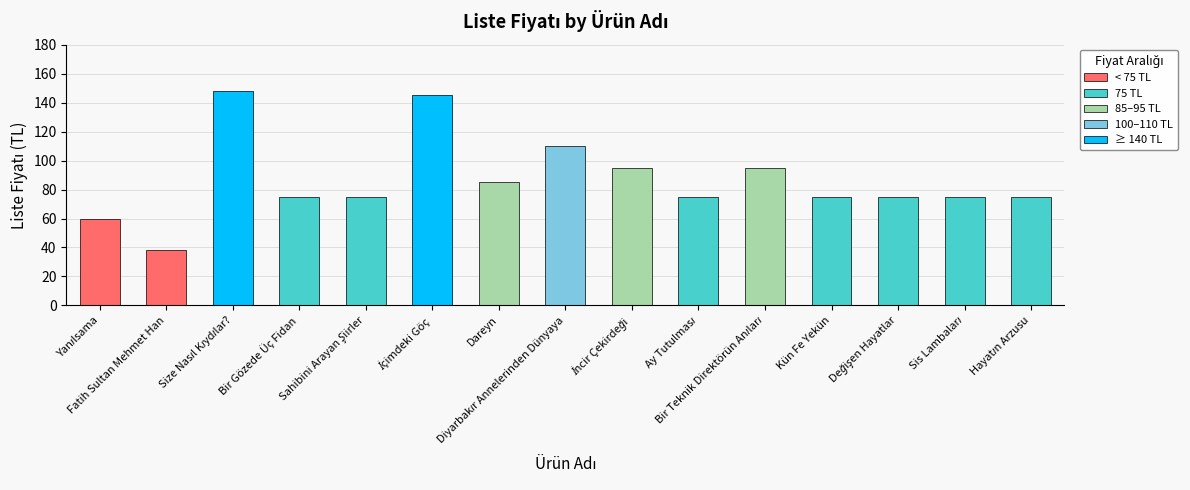

What is the value of the 6th bar from the left?

145